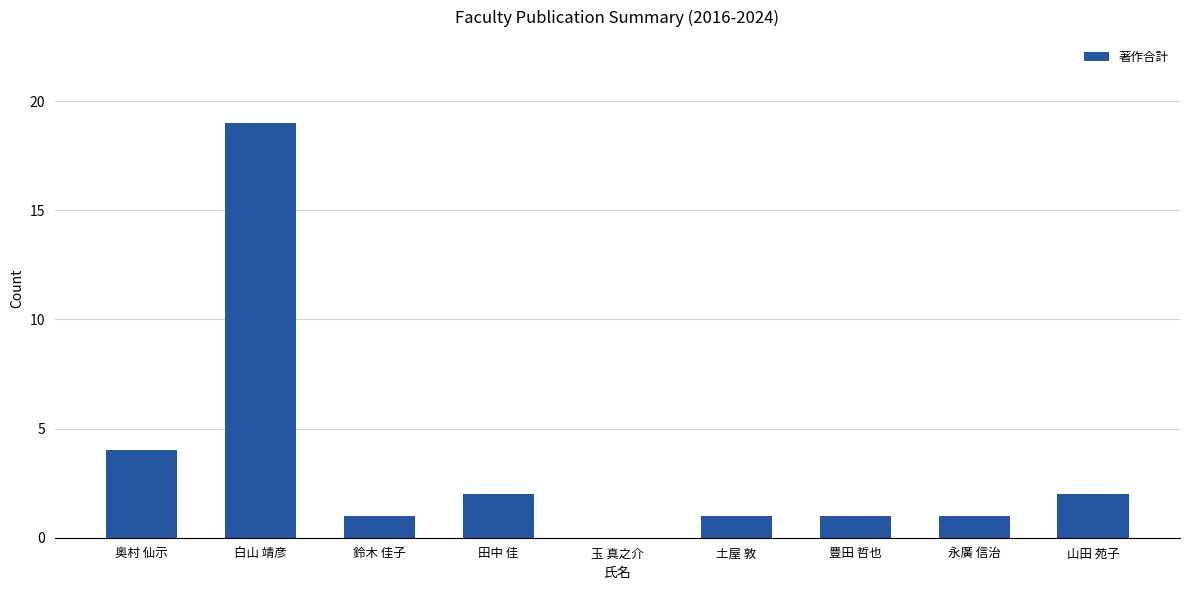

How many data points does each series have?

9